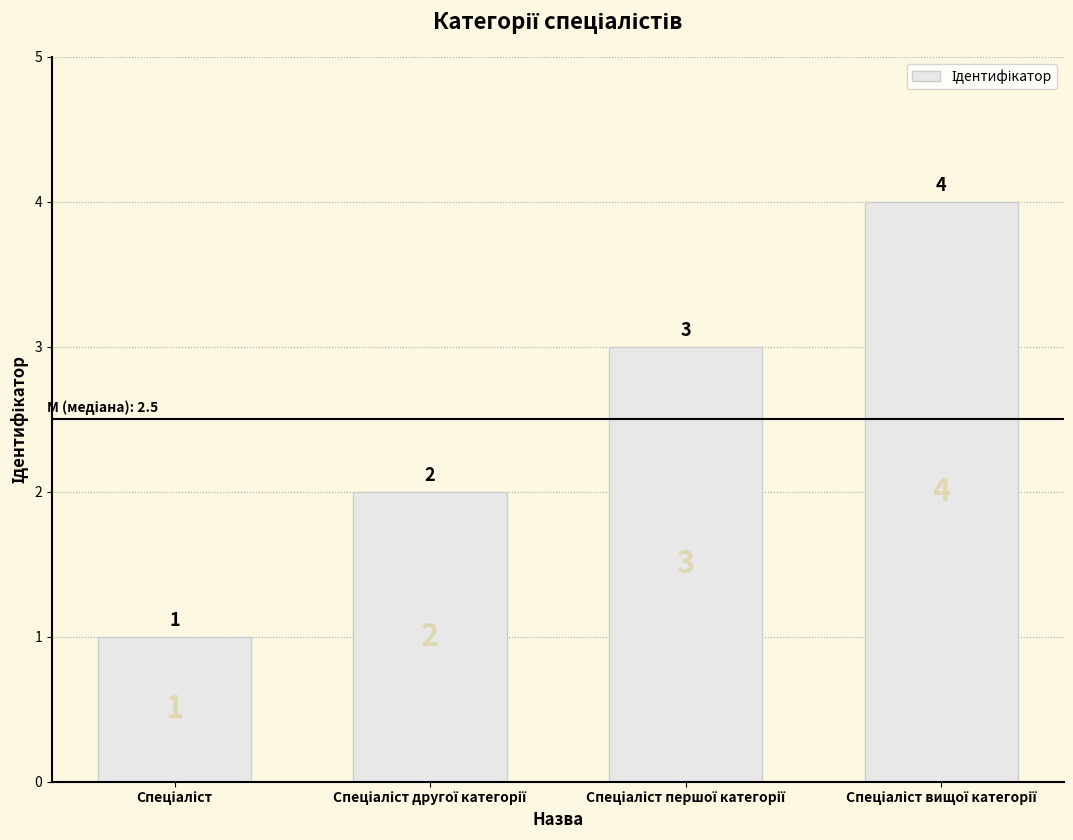

What is the difference between the maximum and minimum values?

3